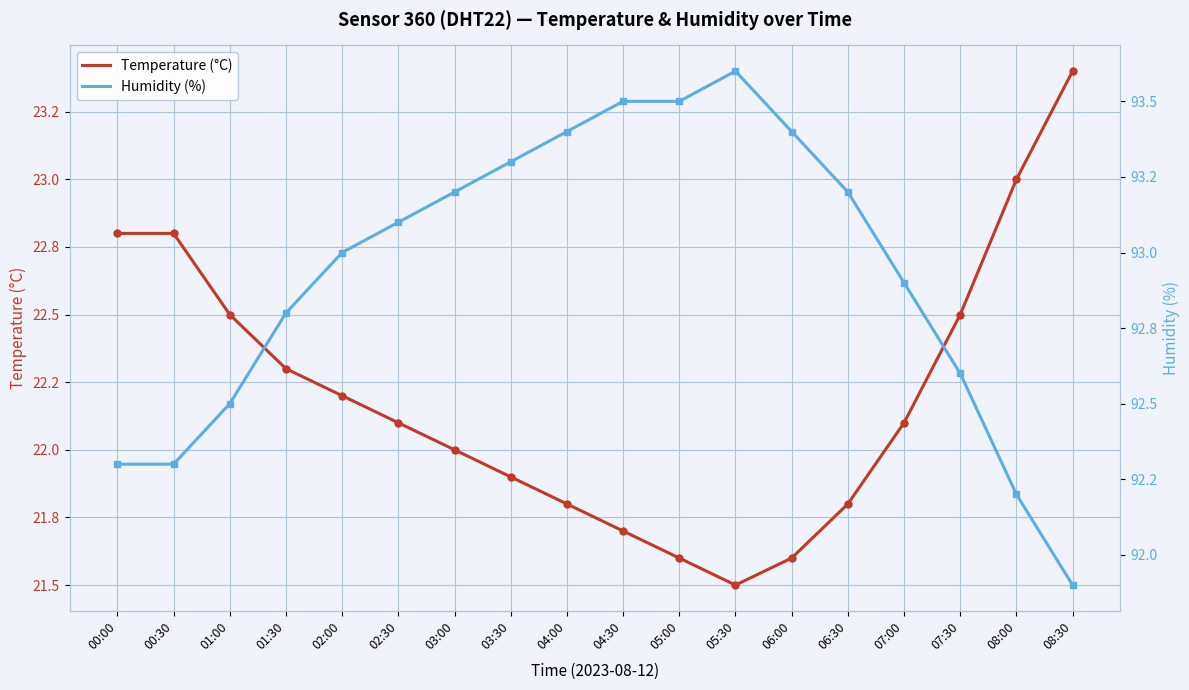

How many lines are shown in the chart?

2